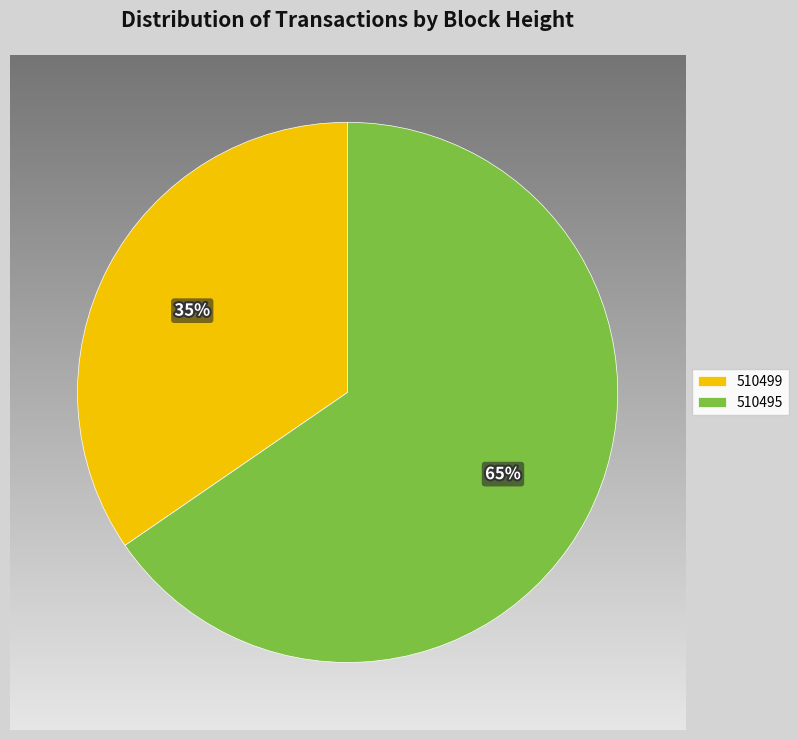

The 510495 slice represents 65% of the pie. True or false?

True